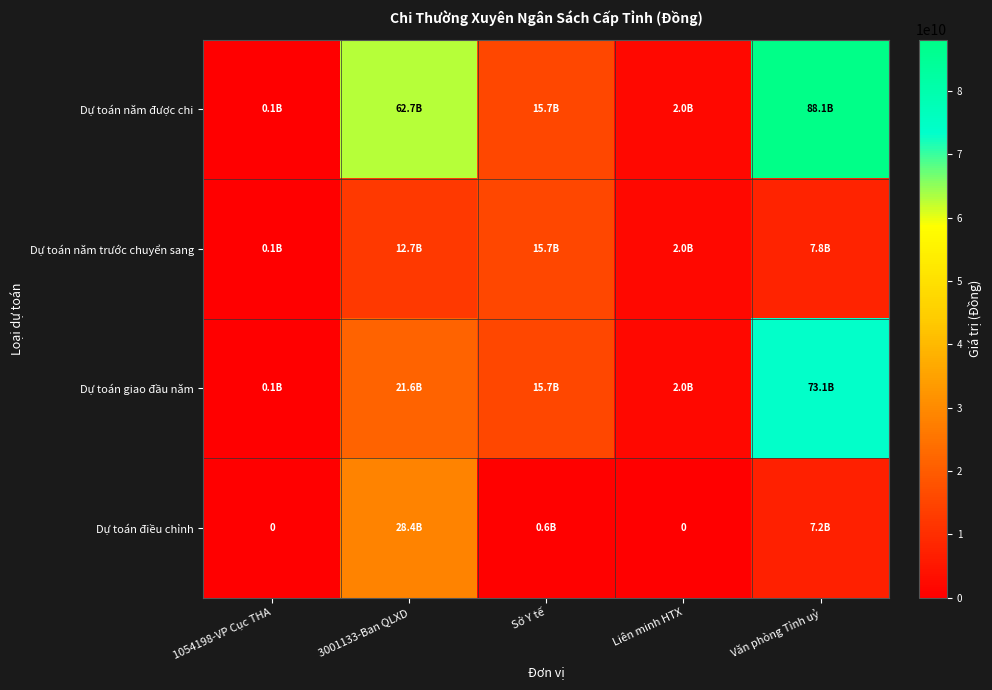

Rank the categories by Dự toán năm trước chuyển sang value from lowest to highest.

1054198-VP Cục THA, Liên minh HTX, Văn phòng Tỉnh uỷ, 3001133-Ban QLXD, Sở Y tế